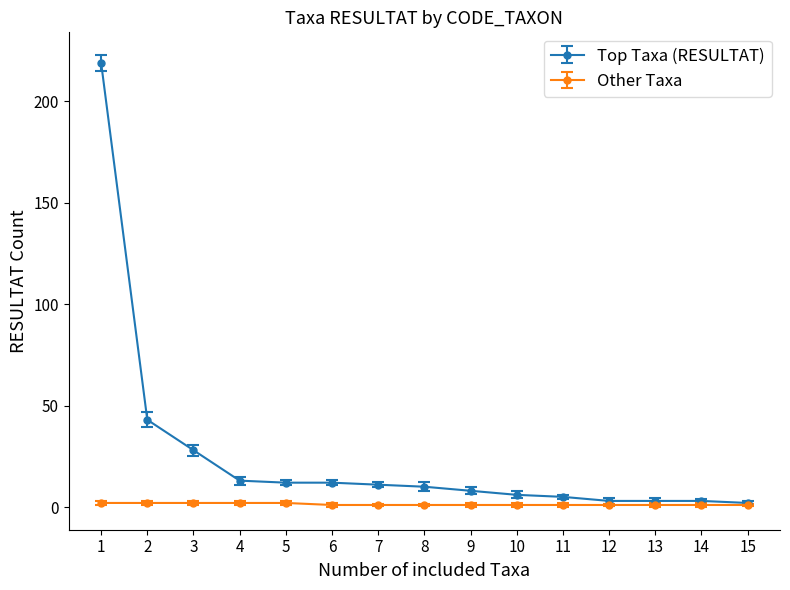

How many values in the Top Taxa (RESULTAT) series are below 10?

7